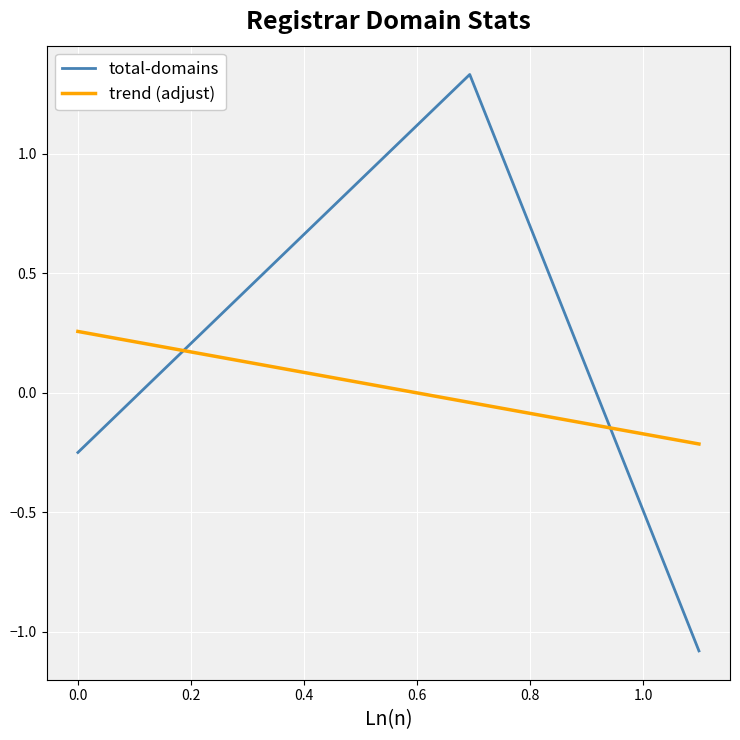

How many values in the trend (adjust) series are below 0?

2